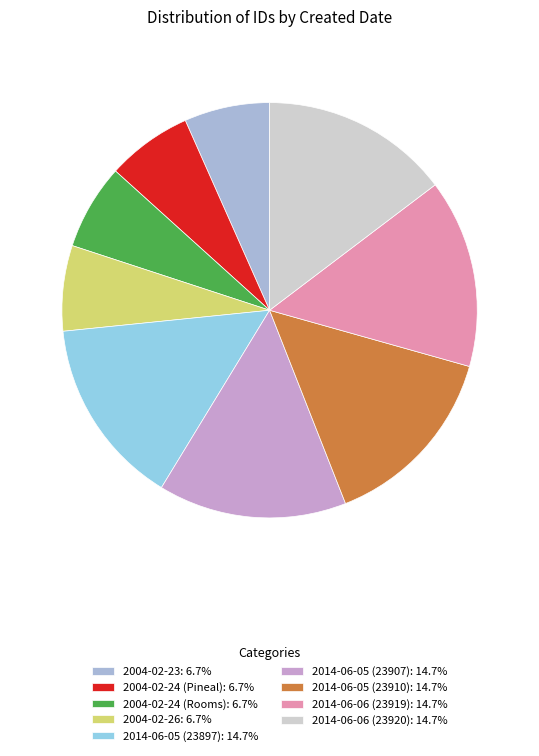

Combined, what portion of the pie is 2004-02-26 and 2014-06-06 (23919)?

21.3%